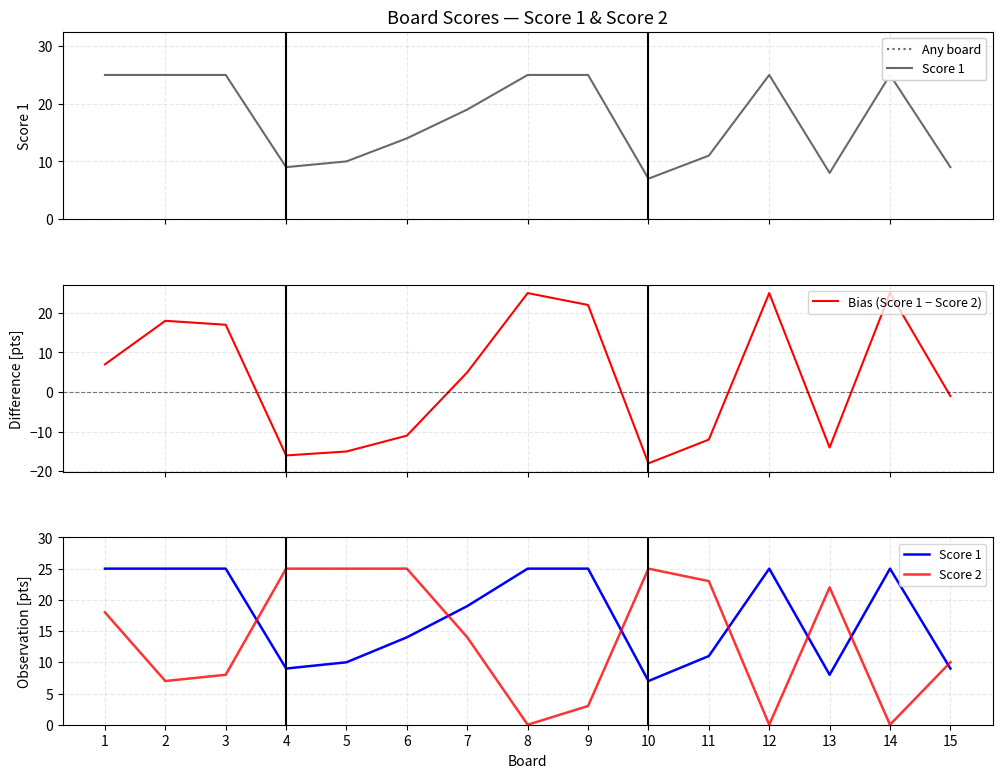

Reading left to right, transcribe all the data shown in this chart.

Score 1: 25	25	25	9	10	14	19	25	25	7	11	25	8	25	9
Bias (Score 1 − Score 2): 7	18	17	-16	-15	-11	5	25	22	-18	-12	25	-14	25	-1
Score 2: 18	7	8	25	25	25	14	0	3	25	23	0	22	0	10